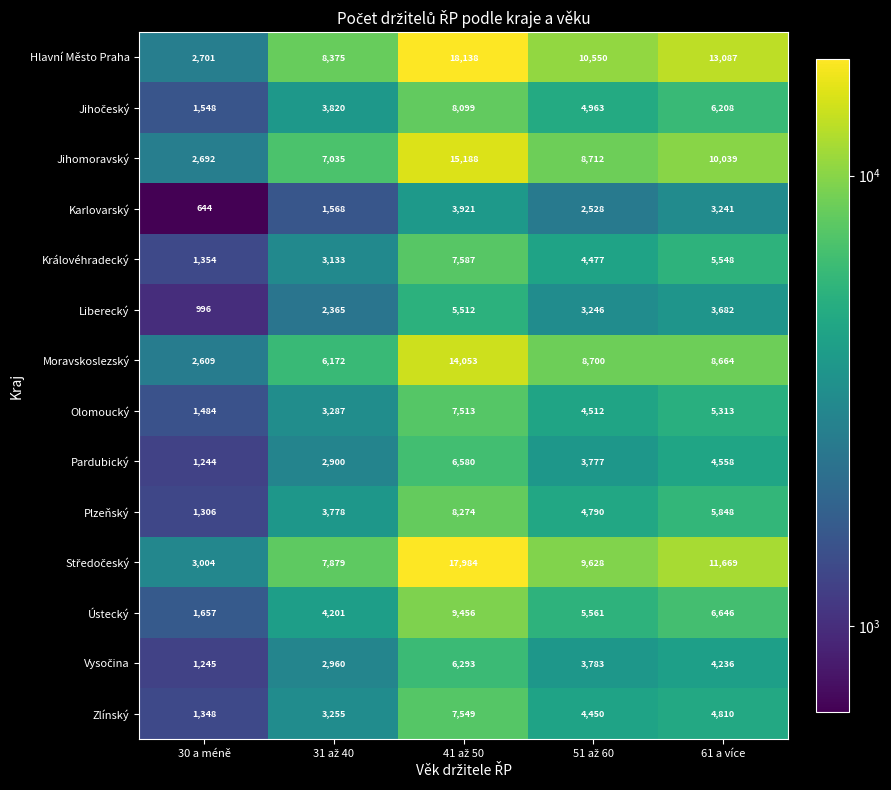

What is the minimum value shown in the chart?

644